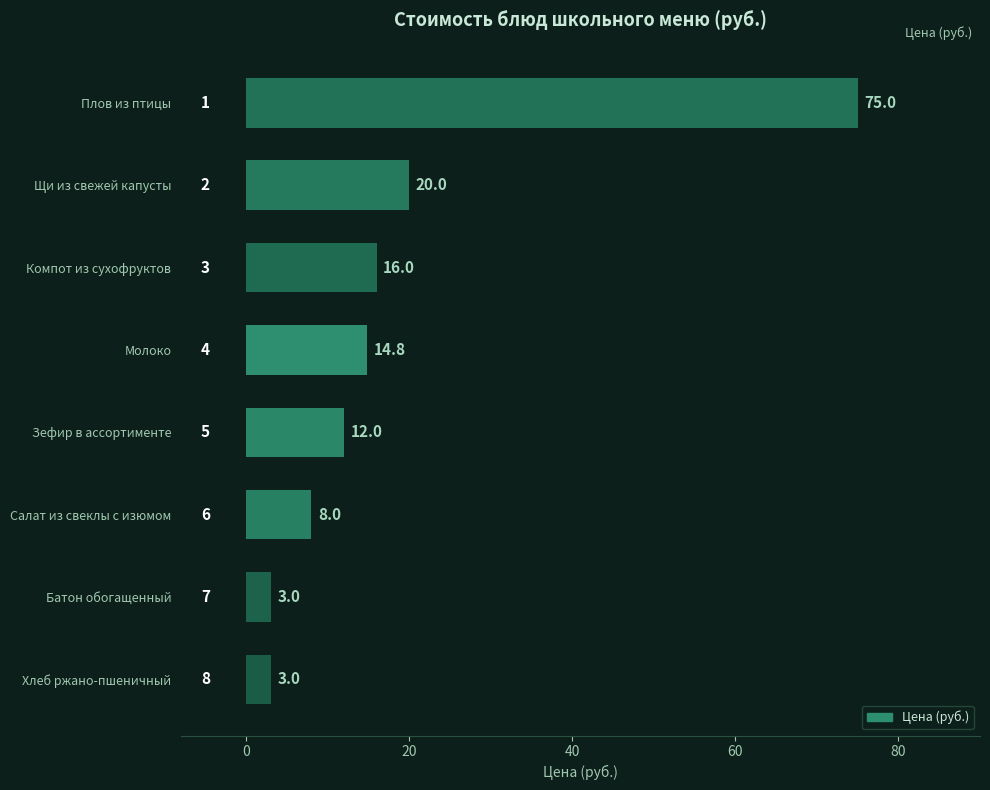

Reading top to bottom, what are all the values shown in this chart?

Плов из птицы=75.0	Щи из свежей капусты=20.0	Компот из сухофруктов=16.0	Молоко=14.8	Зефир в ассортименте=12.0	Салат из свеклы с изюмом=8.0	Батон обогащенный=3.0	Хлеб ржано-пшеничный=3.0